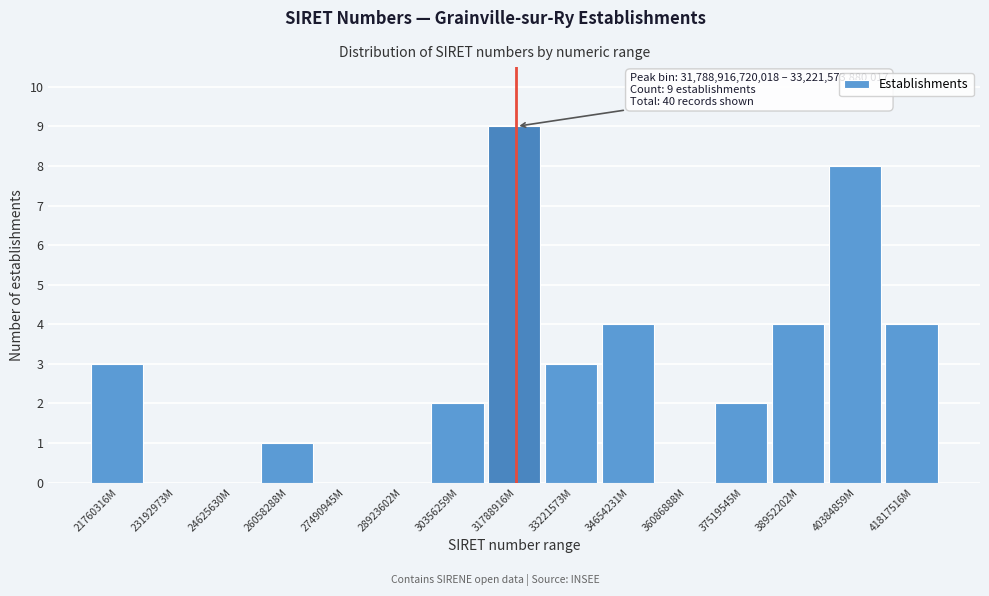

Reading left to right, extract all data points from this chart.

21760316M=3	23192973M=0	24625630M=0	26058288M=1	27490945M=0	28923602M=0	30356259M=2	31788916M=9	33221573M=3	34654231M=4	36086888M=0	37519545M=2	38952202M=4	40384859M=8	41817516M=4